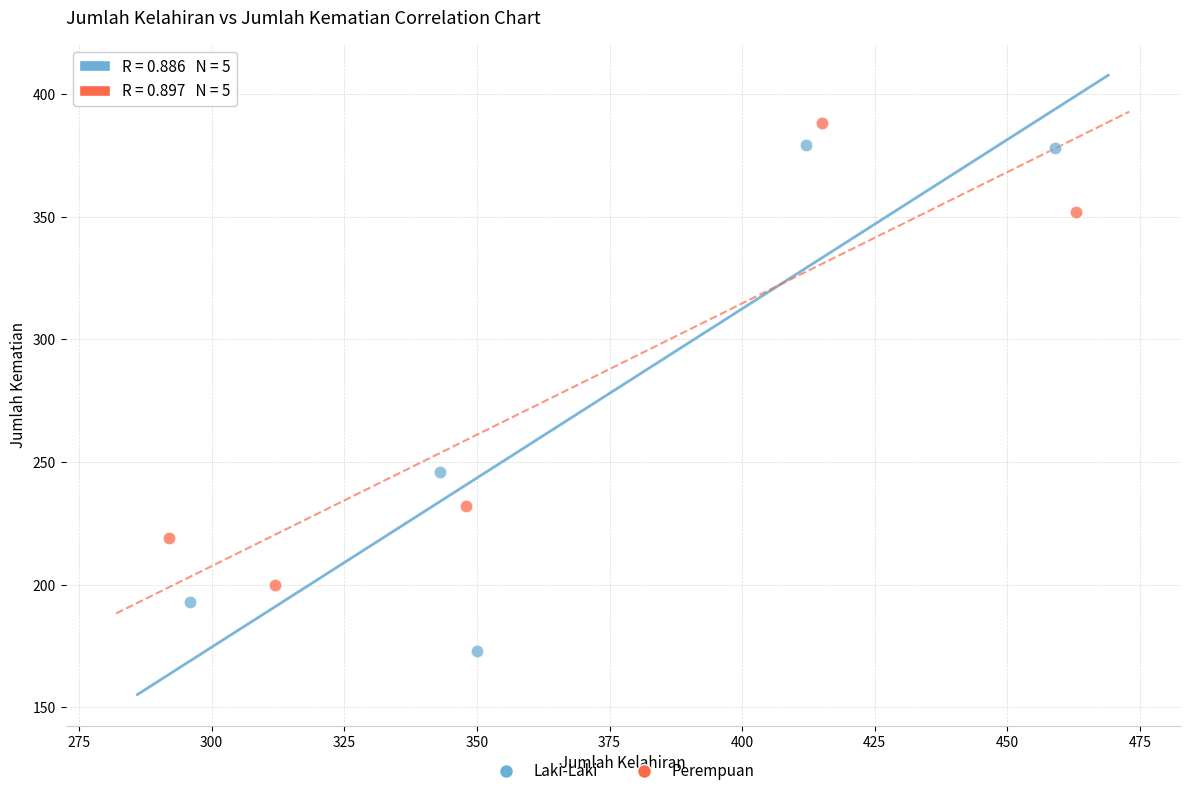

Which series reaches the minimum Y coordinate?

Laki-Laki